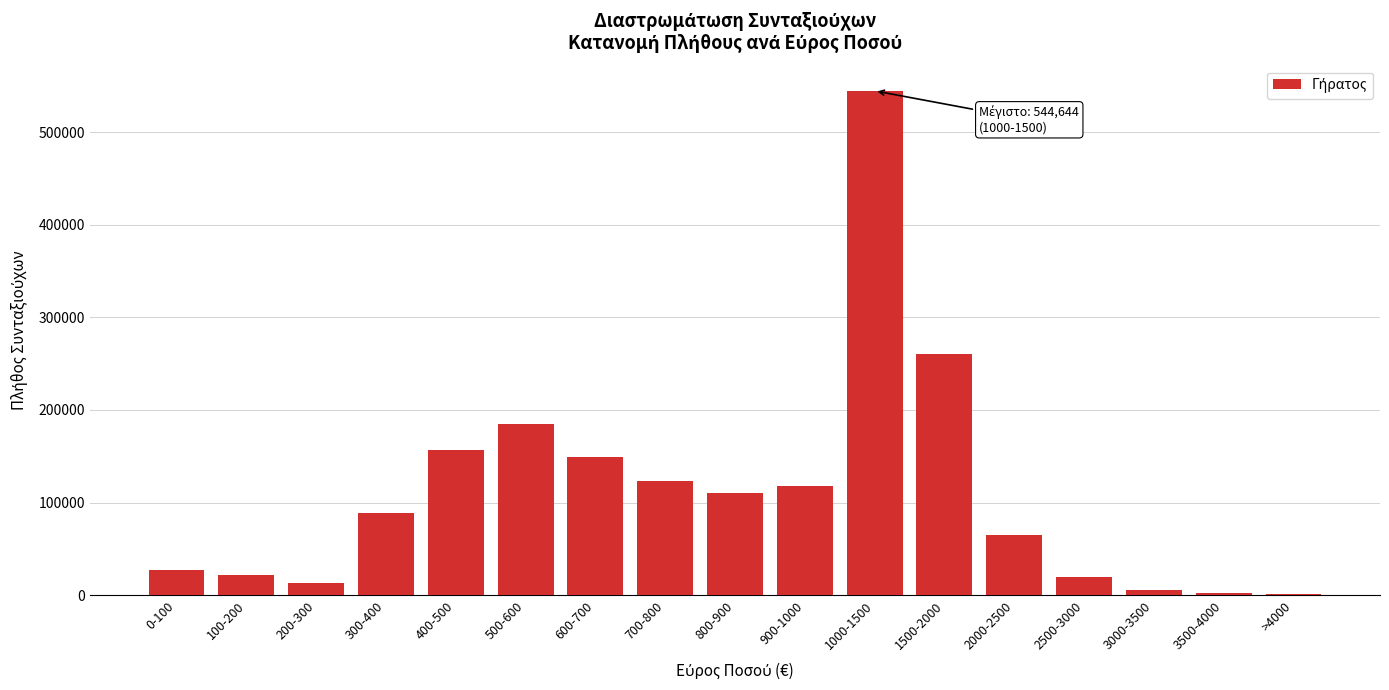

What is the change in value from 0-100 to 500-600?

+157112